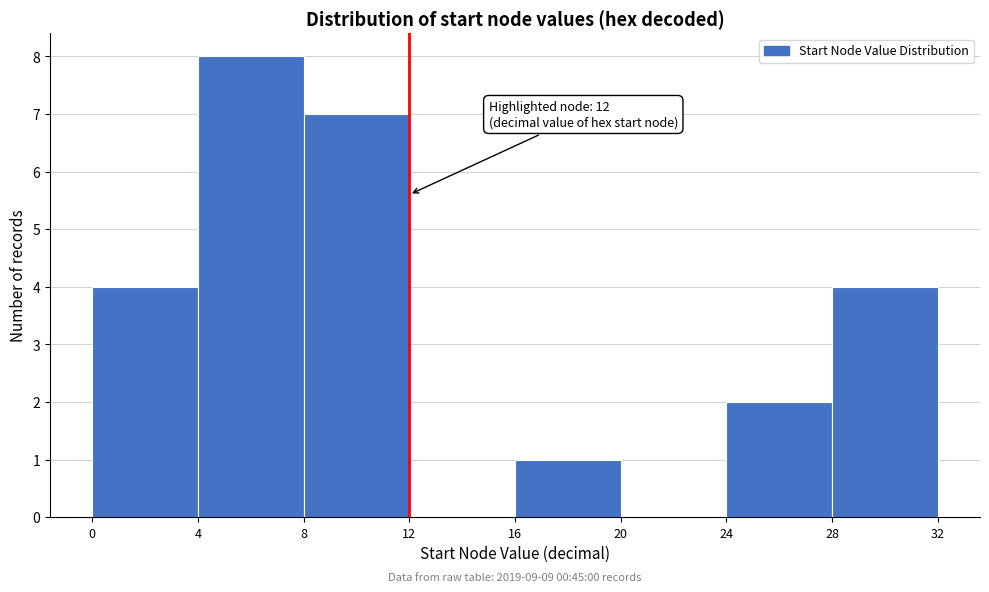

Over which range of the x-axis is the bar tallest?

4 to 8